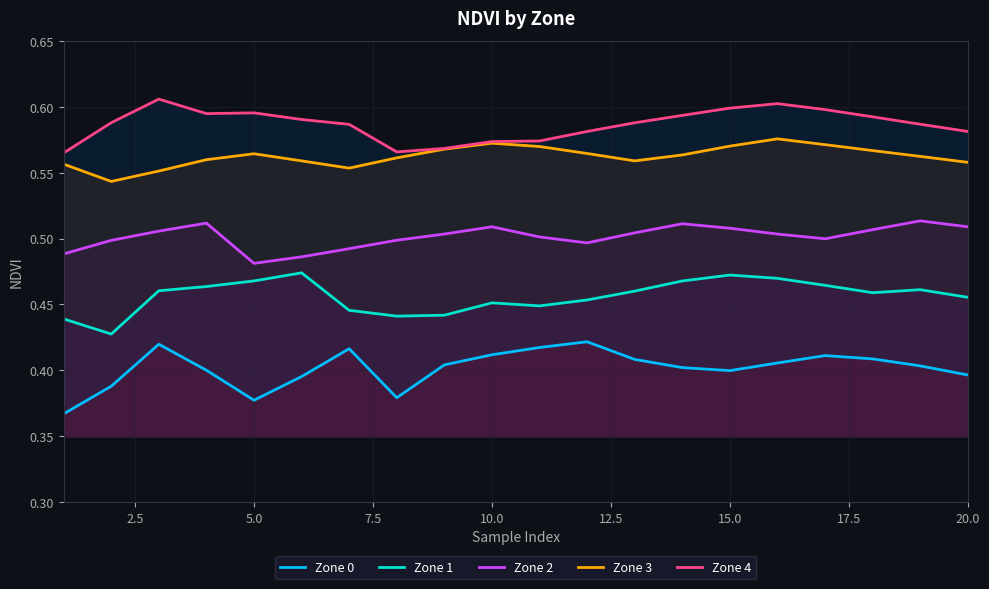

List the series in order of their peak value, lowest first.

Zone 0, Zone 1, Zone 2, Zone 3, Zone 4